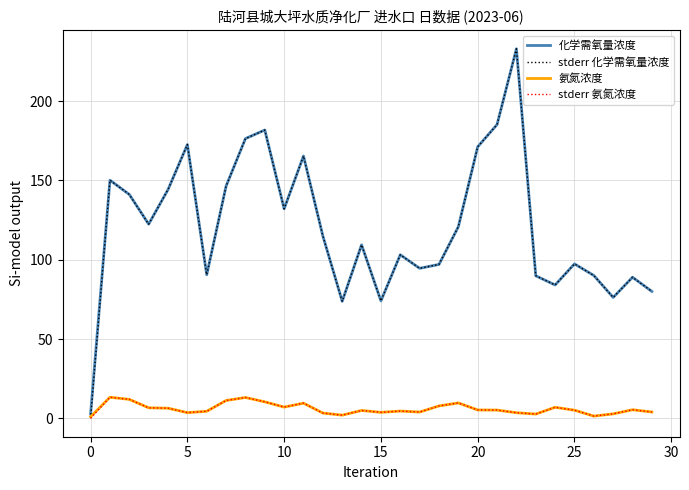

Which series has the widest spread of values?

stderr 化学需氧量浓度